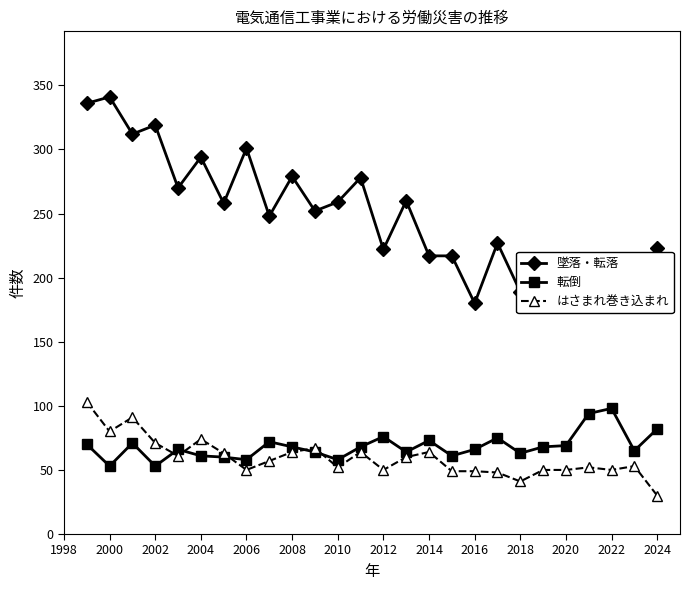

Which series has the largest range (max minus min)?

墜落・転落